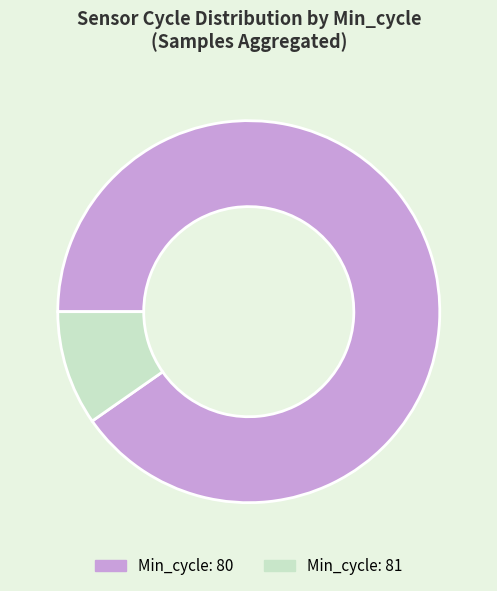

Combined, do Min_cycle: 80 and Min_cycle: 81 account for over 50%?

Yes